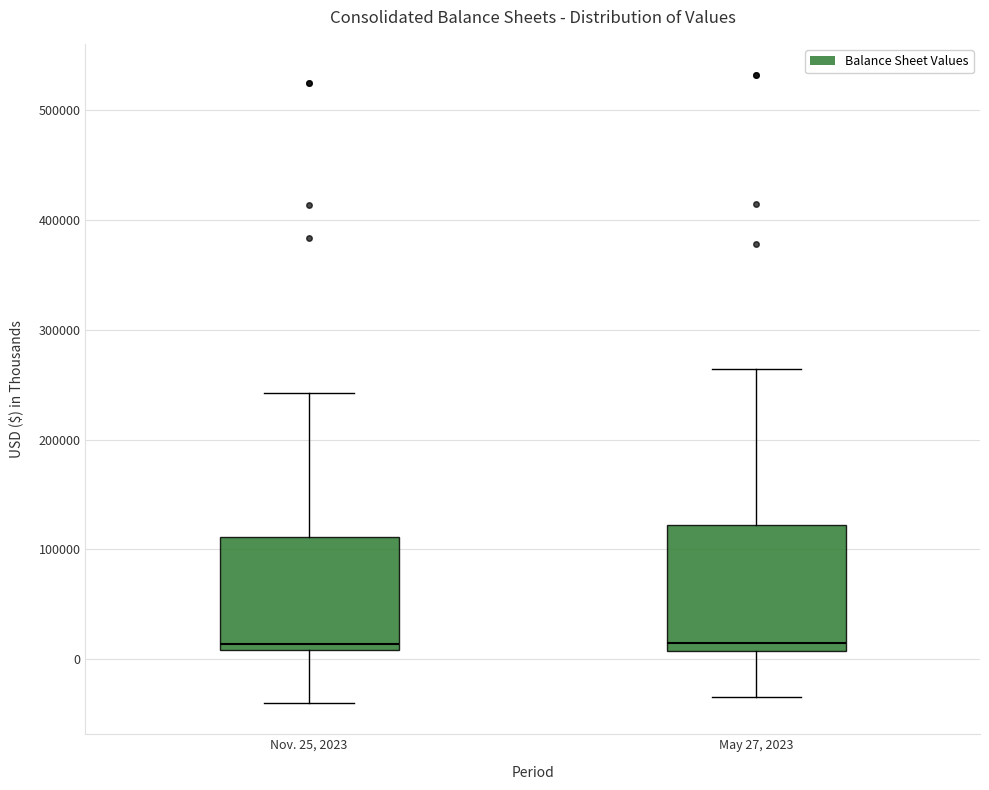

Where does the upper whisker of the box for May 27, 2023 end on the y-axis? The values are not printed on the chart, so give them approximately, as read against the axis.

260000